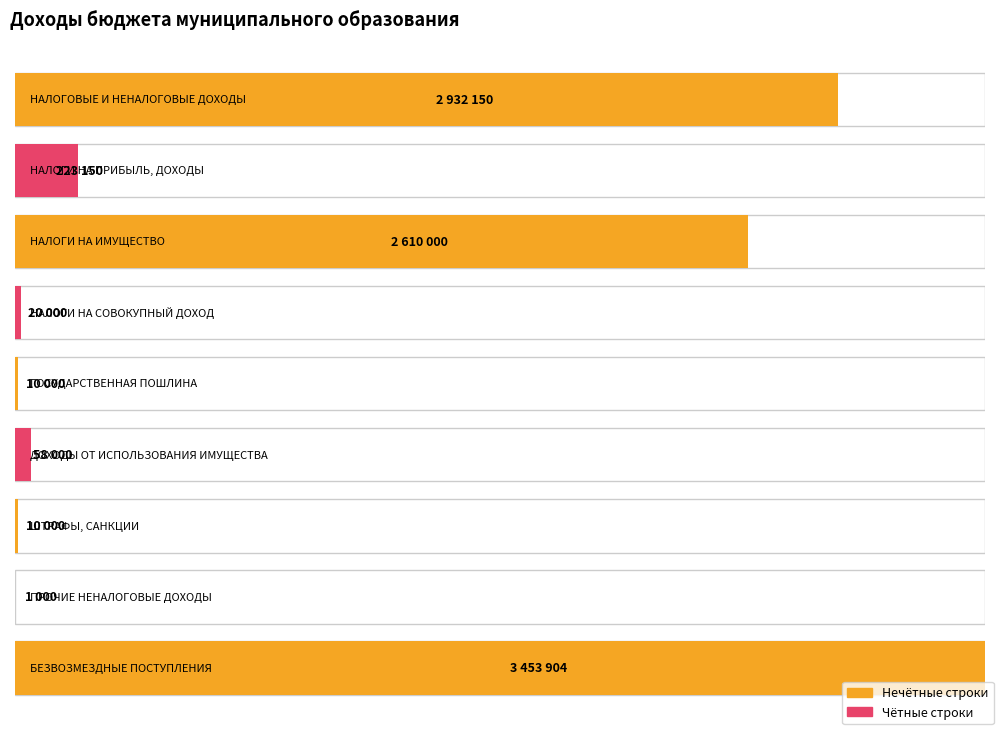

Where does the data first go above 58000?

НАЛОГОВЫЕ И НЕНАЛОГОВЫЕ ДОХОДЫ